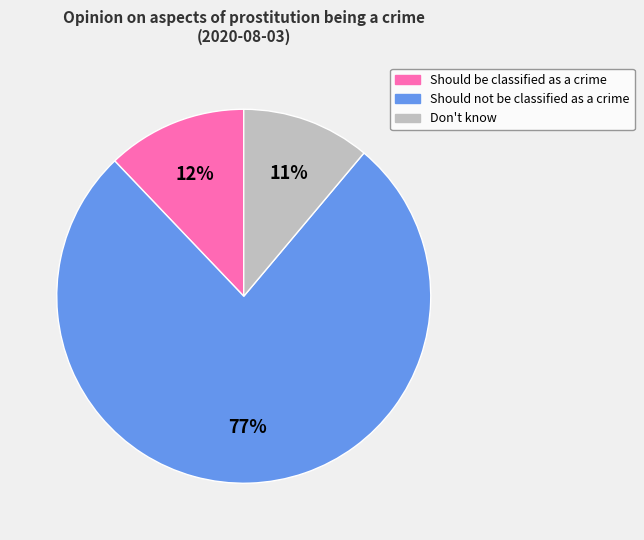

Does Should not be classified as a crime account for over 50% of the chart?

Yes